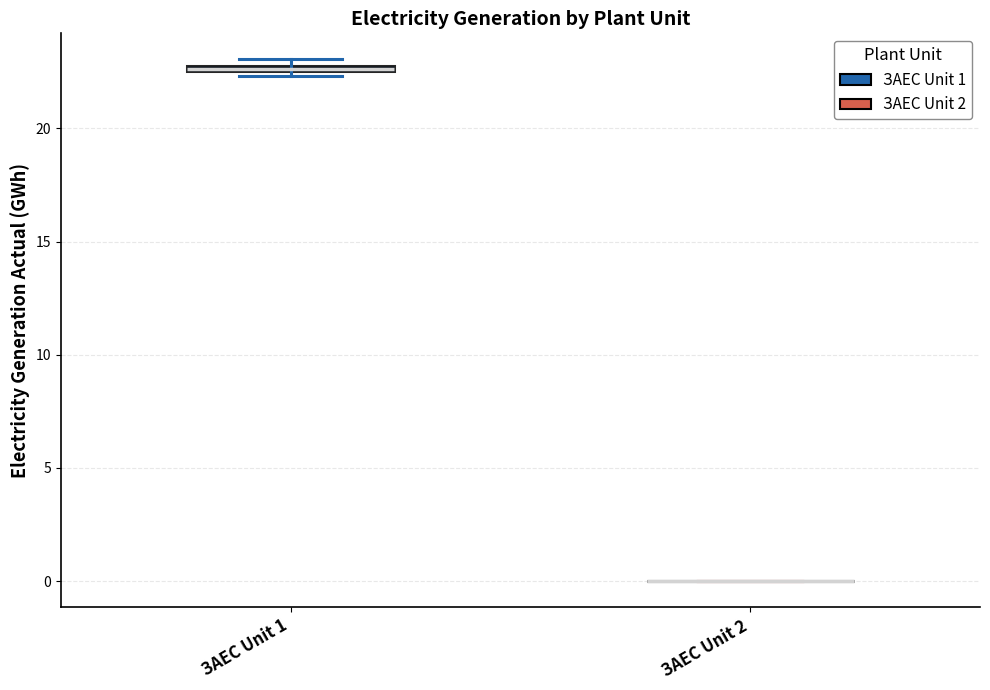

Where is the upper edge of the box for ЗАЕС Unit 1 on the y-axis? The values are not printed on the chart, so give them approximately, as read against the axis.

23.0